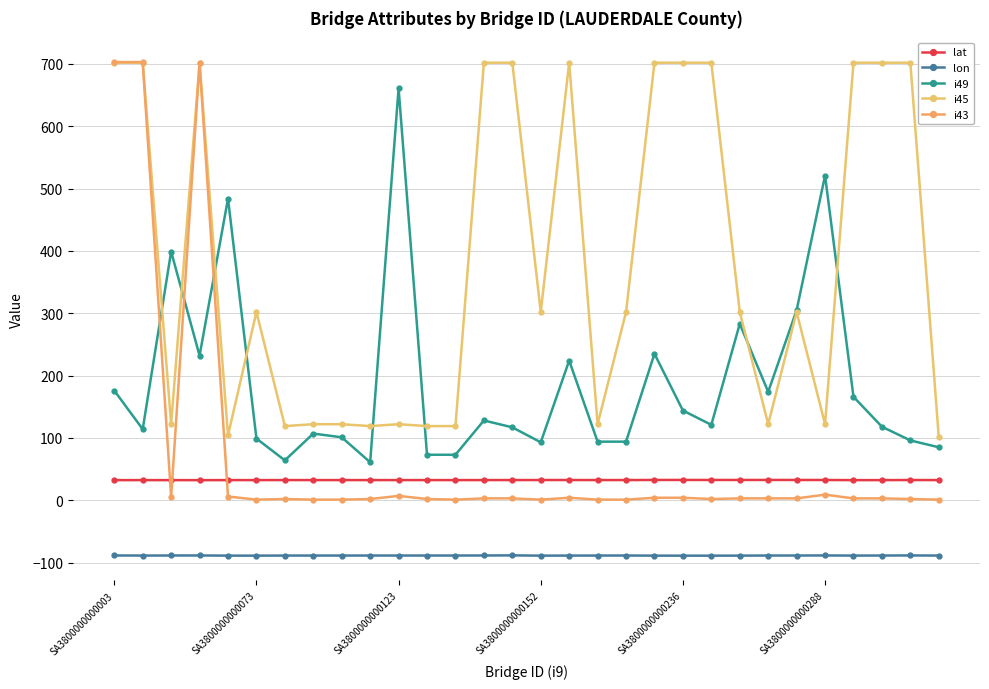

True or false: lon and i43 cross at least once.

False